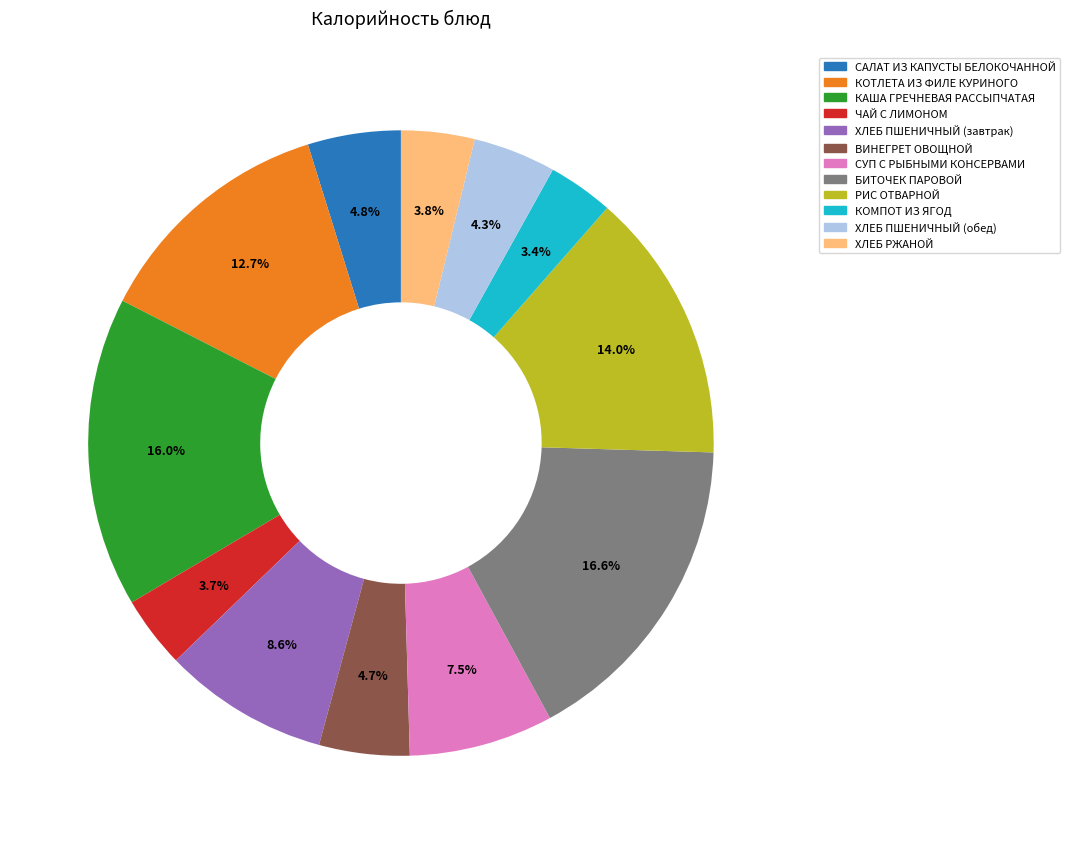

Combined, do КАША ГРЕЧНЕВАЯ РАССЫПЧАТАЯ and ХЛЕБ РЖАНОЙ account for over 50%?

No